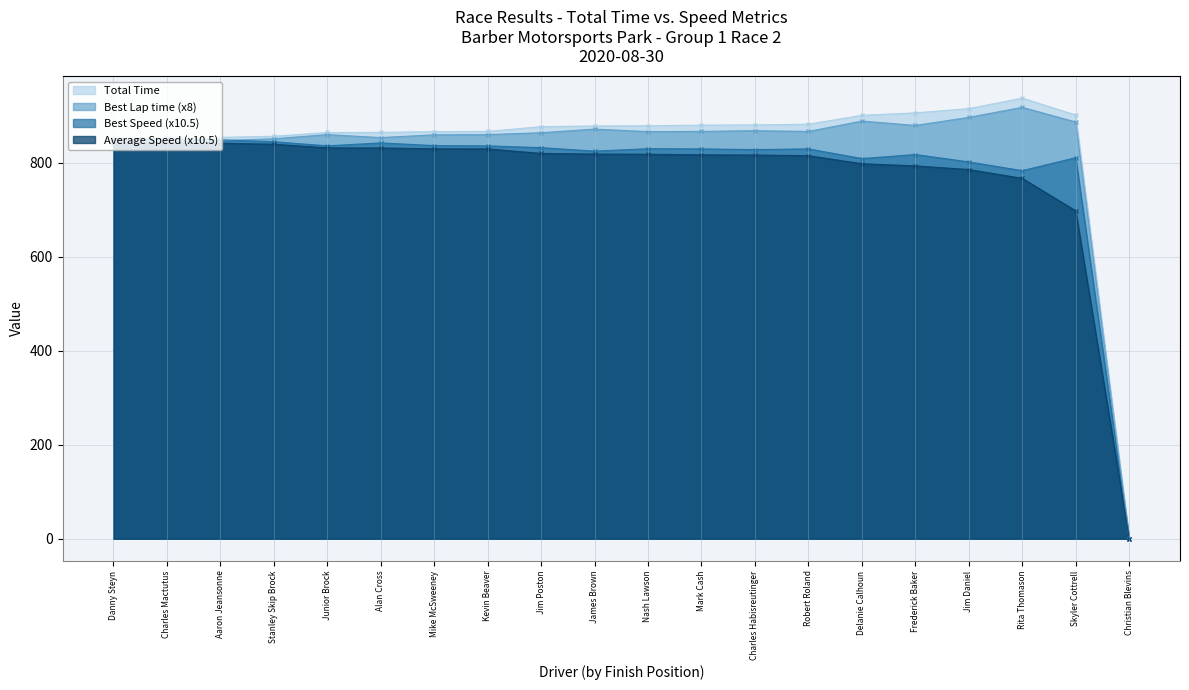

At which category does Best Lap time reach its first local peak?

Junior Brock